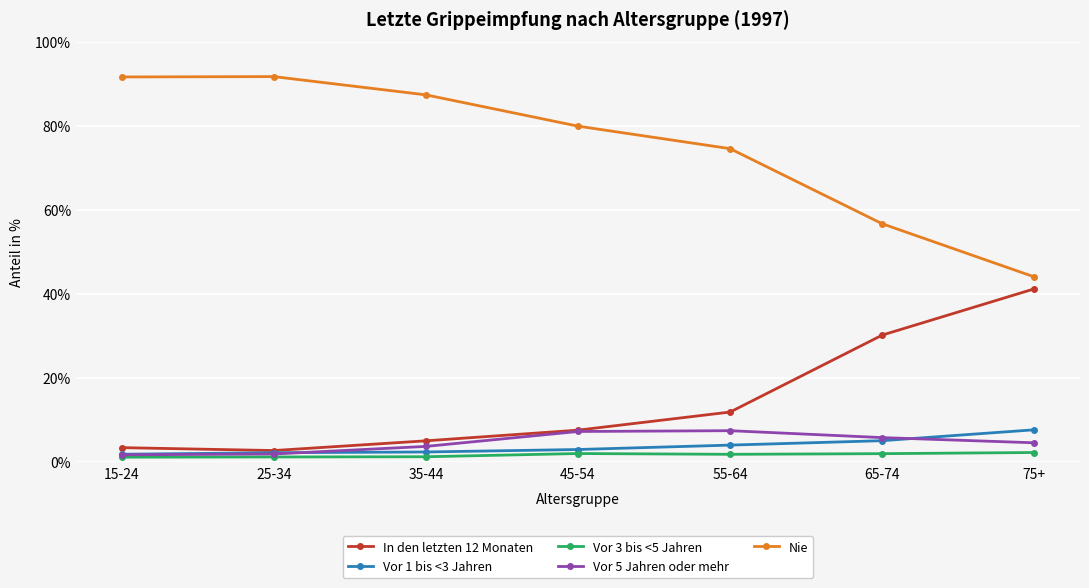

True or false: Nie and Vor 1 bis <3 Jahren cross at least once.

False